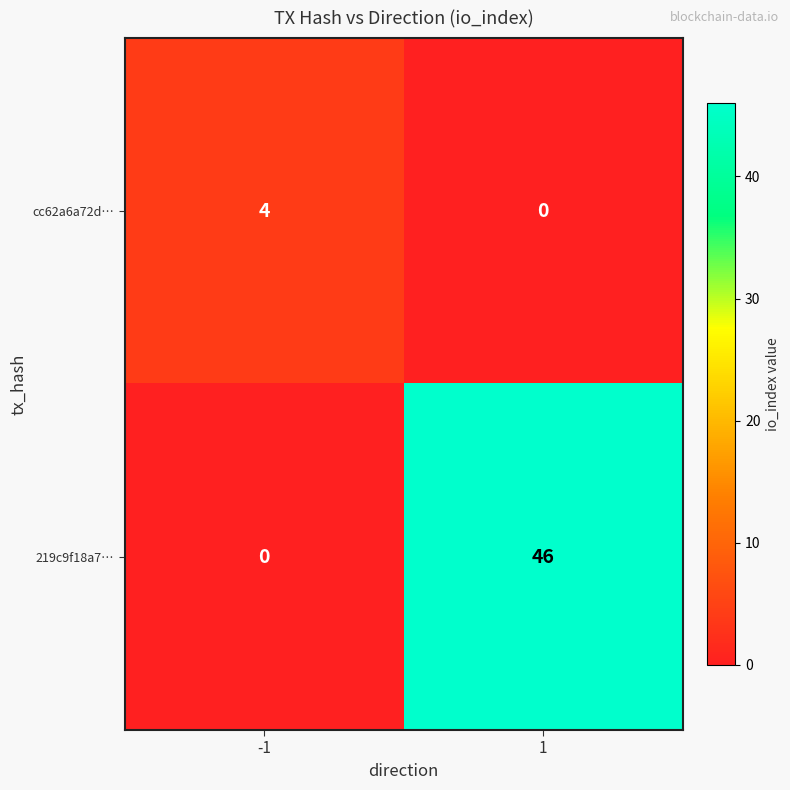

What is the approximate value of 219c9f18a7… at 1?

46